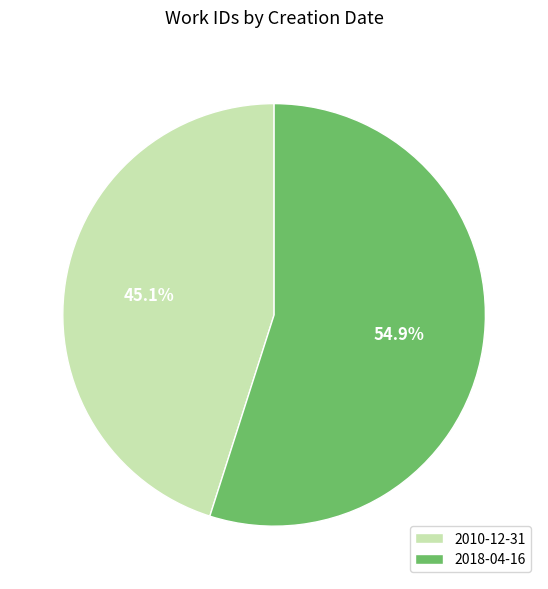

Between 2018-04-16 and 2010-12-31, which is larger?

2018-04-16